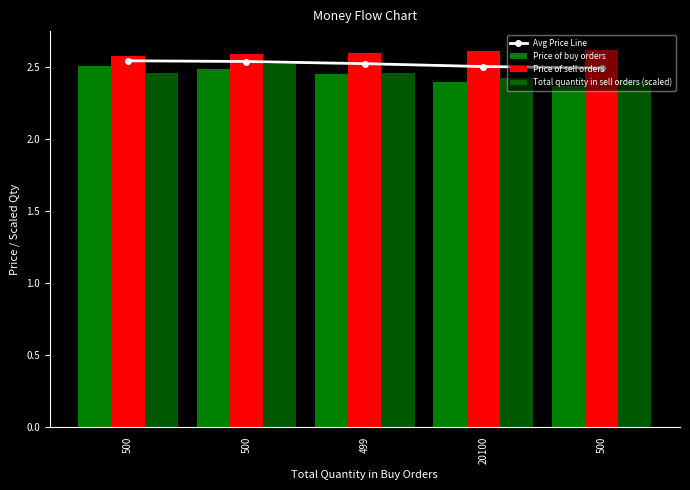

The value of Price of buy orders at 500 is 0.8. True or false?

False